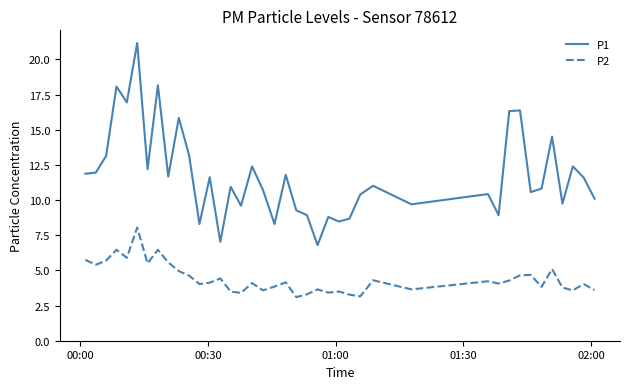

What is the maximum value shown in the chart?

21.2